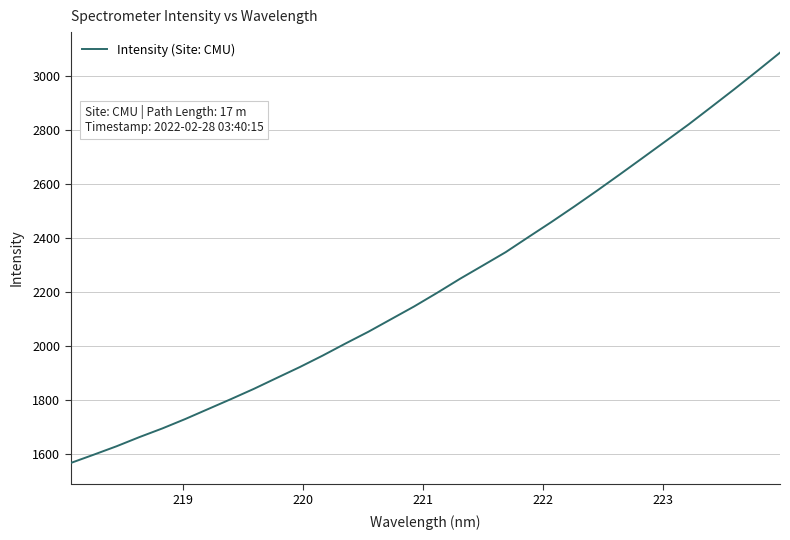

What is the greatest value displayed?

3088.4